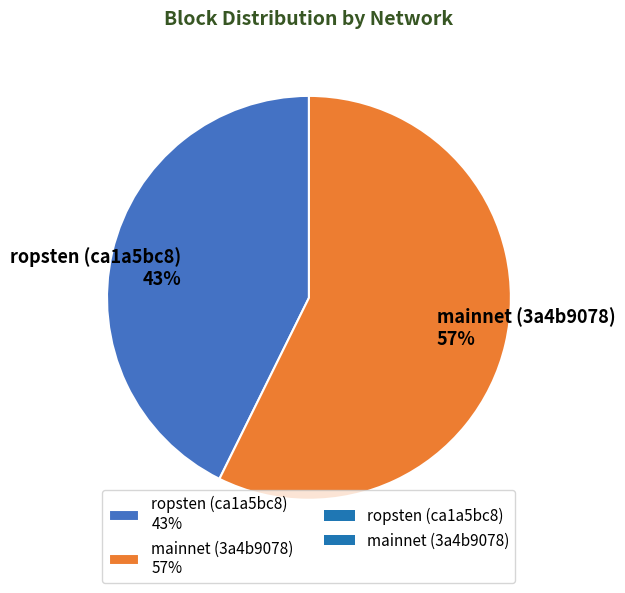

Rank the categories by value from highest to lowest.

mainnet (3a4b9078), ropsten (ca1a5bc8)